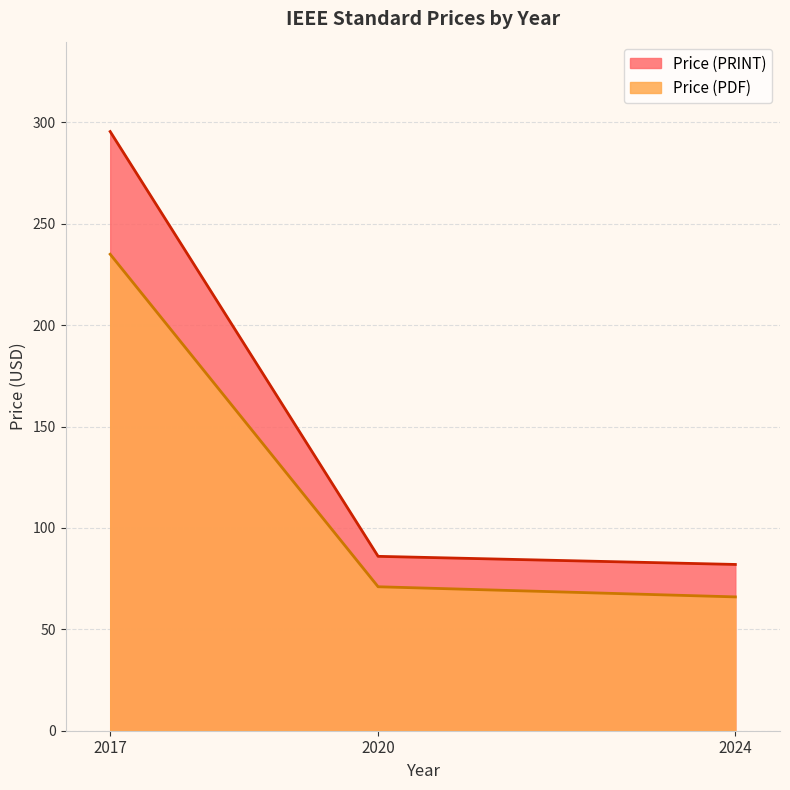

Which series has the largest range (max minus min)?

Price (PRINT)